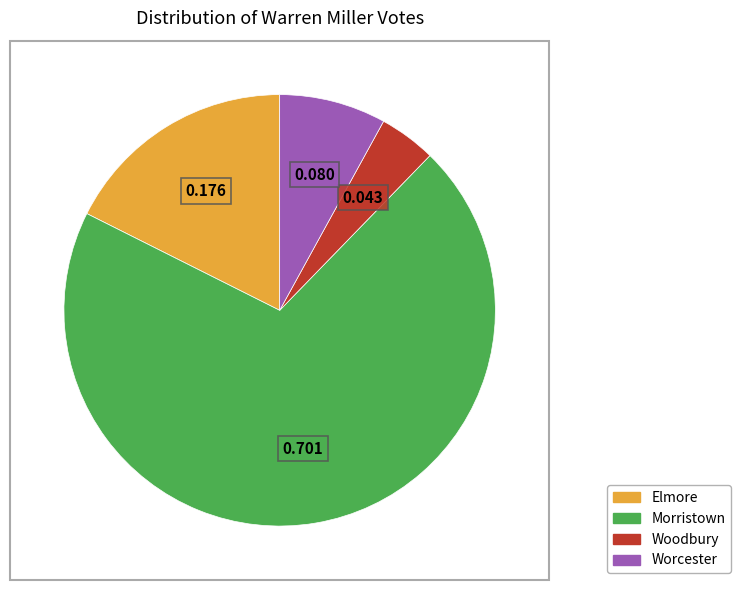

Is it true that Elmore is 18% of the pie?

True